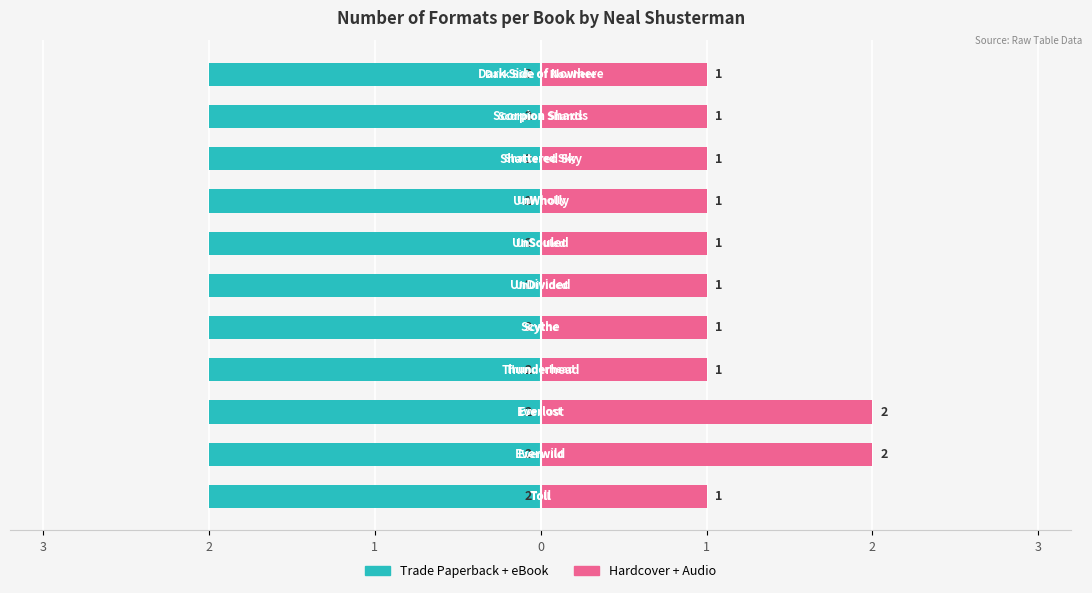

Which series has the widest spread of values?

Hardcover + Audio